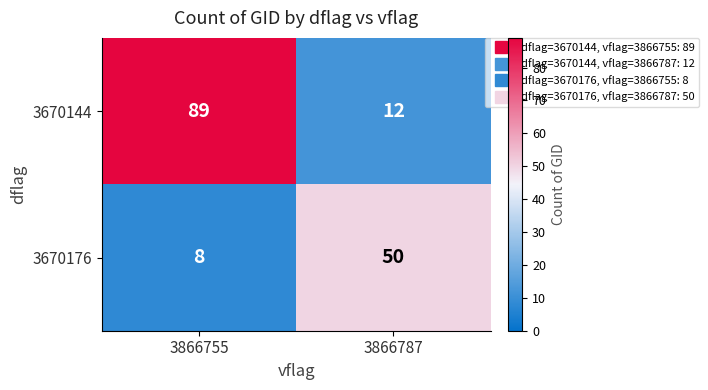

List the series in order of their peak value, lowest first.

3670176, 3670144